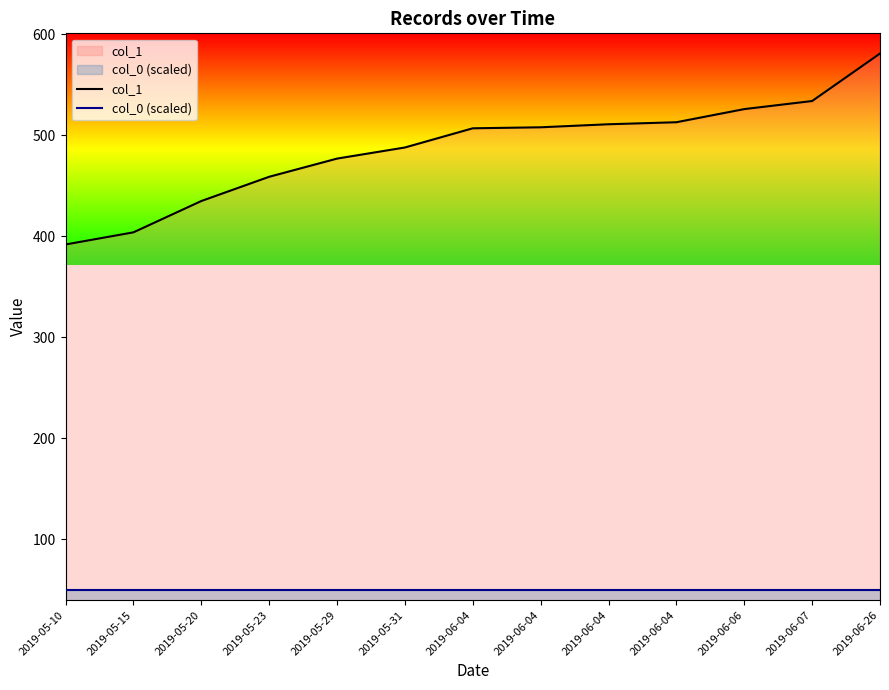

True or false: col_1 and col_0 (scaled) cross at least once.

False